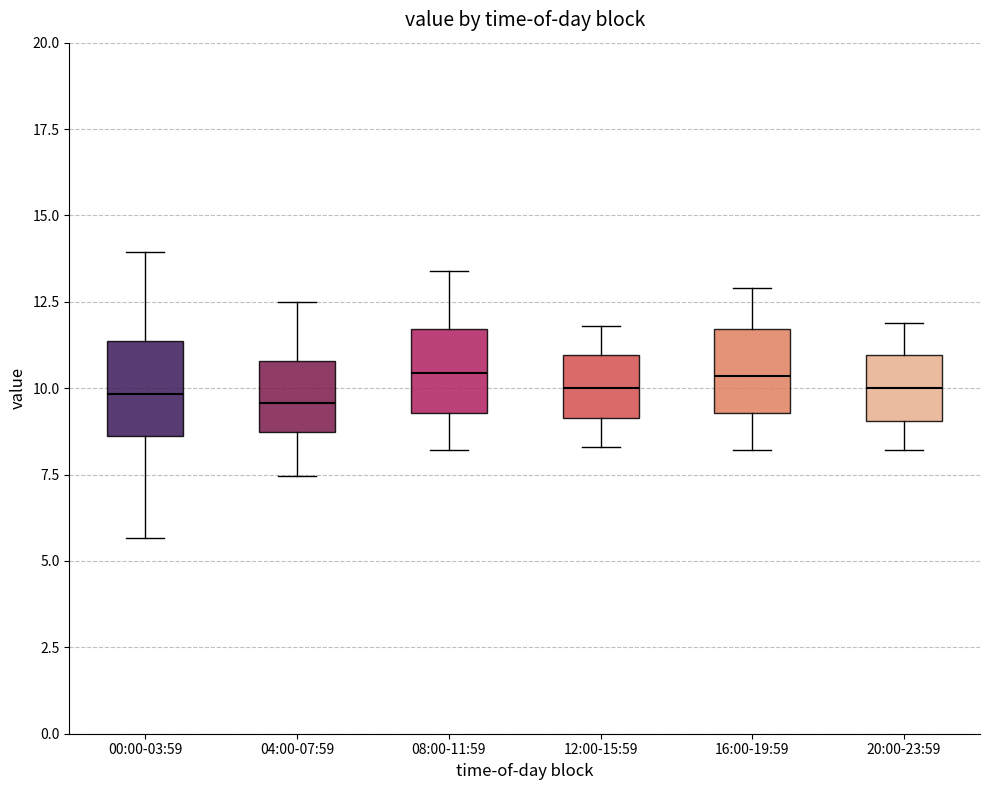

Reading left to right, read every box against the y-axis: the position of its median line, the range the box covers, and the ends of its whiskers. The values are not printed on the chart, so give them approximately, as read against the axis.

00:00-03:59: median 10.0, box 8.5 to 11.5, whiskers 5.5 to 14.0
04:00-07:59: median 9.5, box 8.5 to 11.0, whiskers 7.5 to 12.5
08:00-11:59: median 10.5, box 9.5 to 11.5, whiskers 8.0 to 13.5
12:00-15:59: median 10.0, box 9.0 to 11.0, whiskers 8.5 to 12.0
16:00-19:59: median 10.5, box 9.5 to 11.5, whiskers 8.0 to 13.0
20:00-23:59: median 10.0, box 9.0 to 11.0, whiskers 8.0 to 12.0